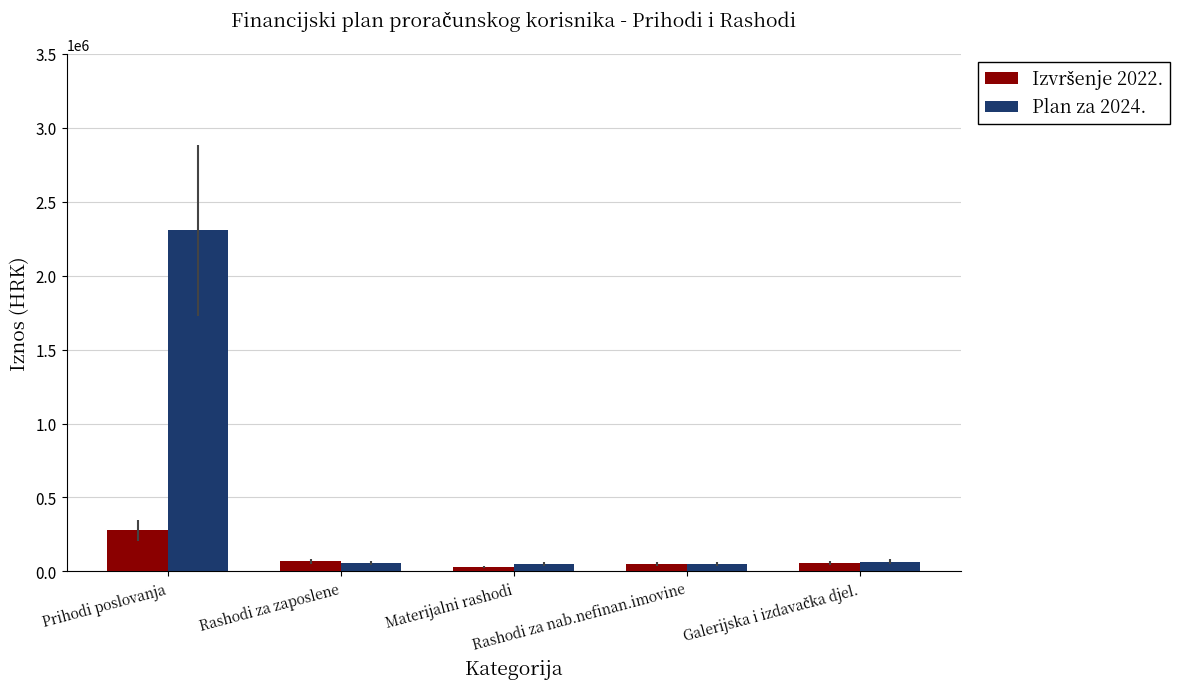

How many bars are there in total?

10